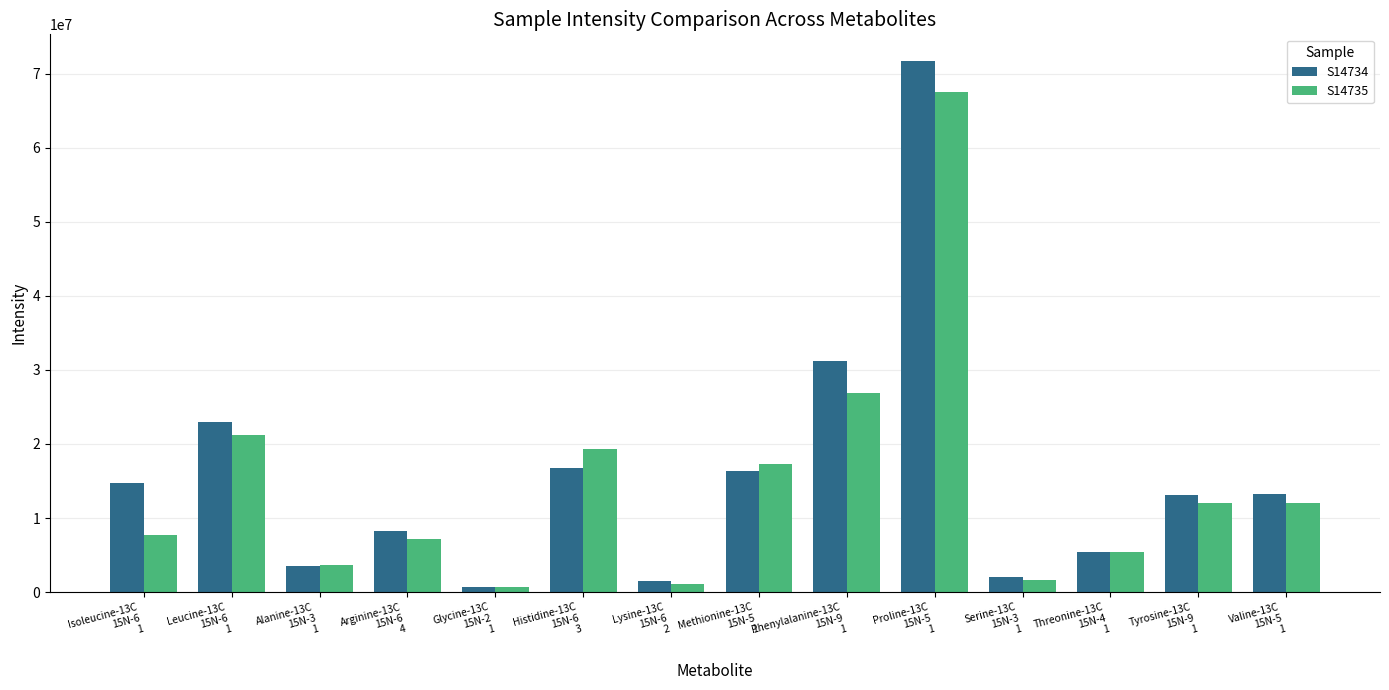

Count the number of data series in this chart.

2